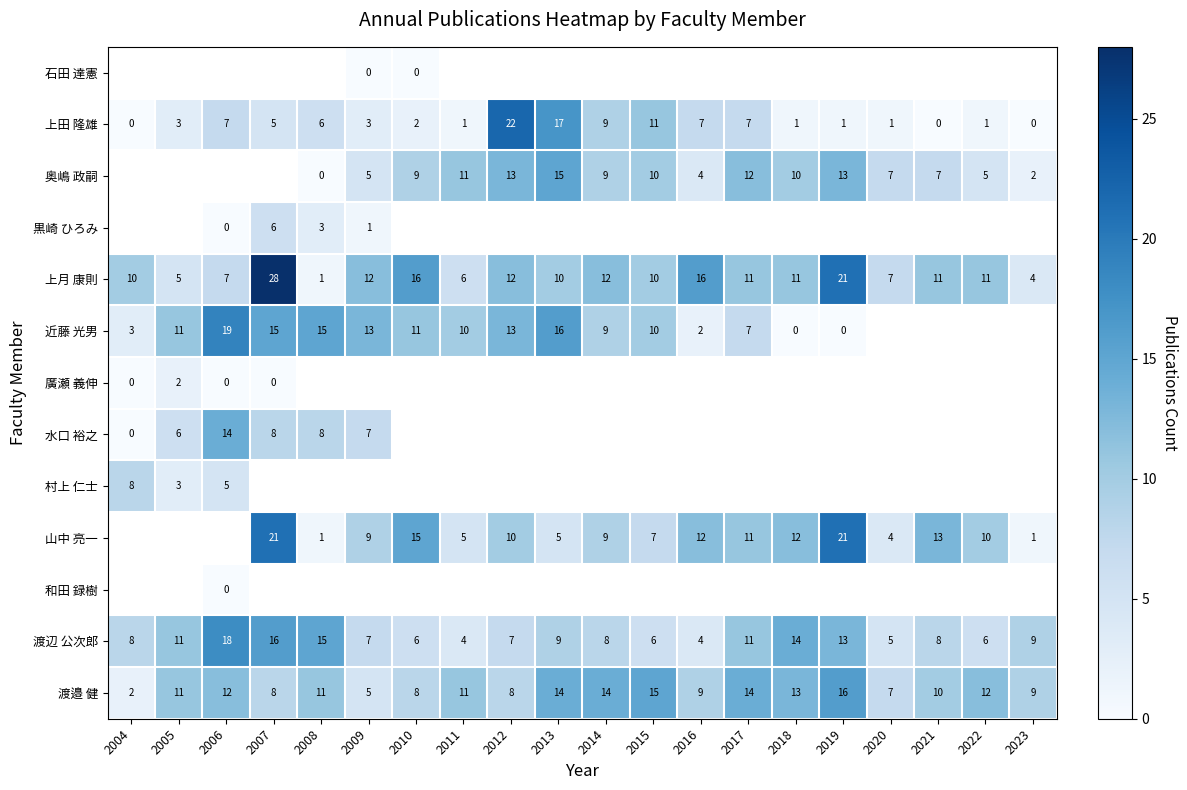

How many values in the 渡邉 健 series are below 11?

9